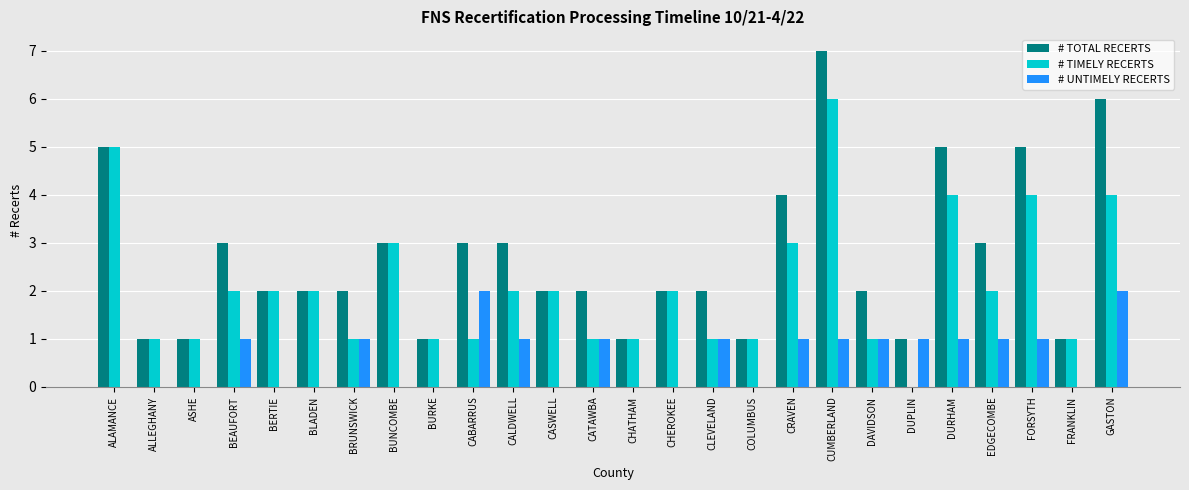

Which series has the largest range (max minus min)?

# TOTAL RECERTS